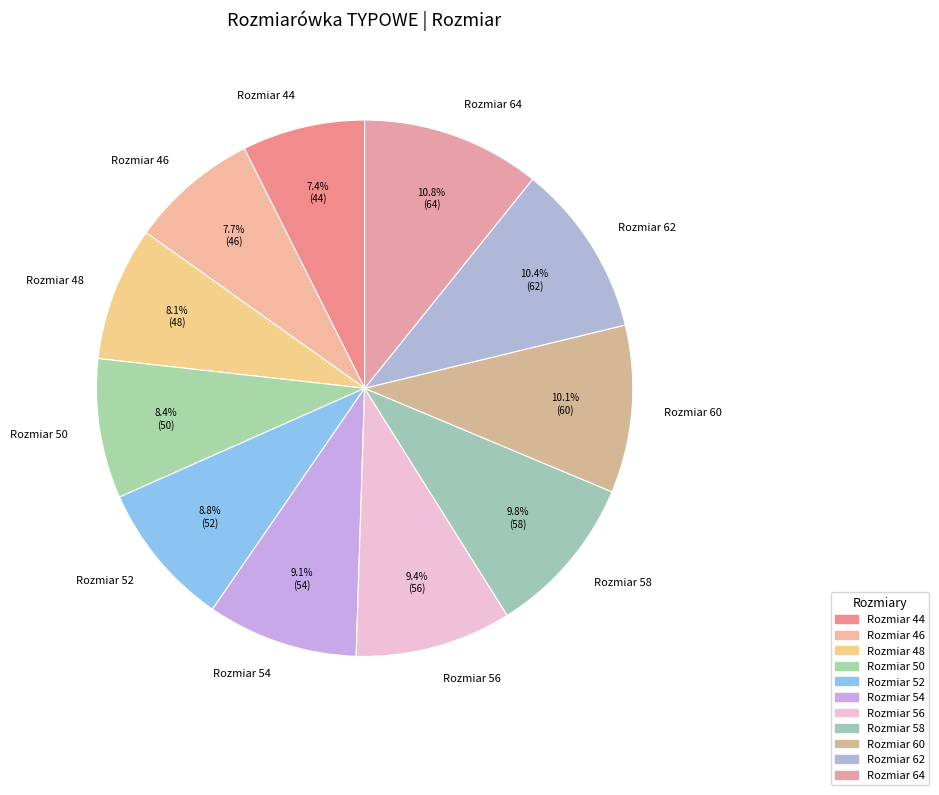

What is the ratio of the value at Rozmiar 50 to the value at Rozmiar 52?

1.0